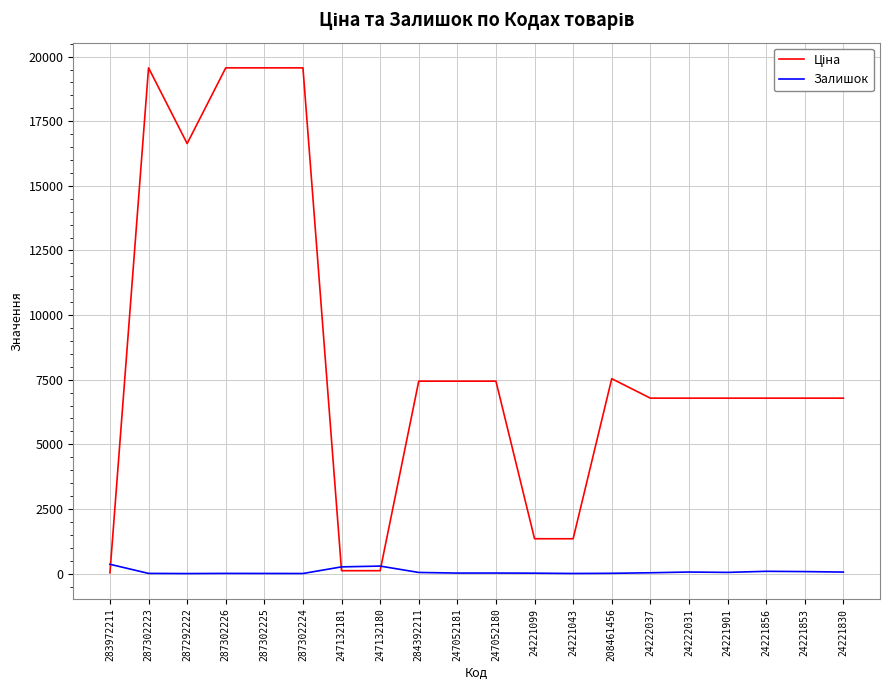

How many lines are shown in the chart?

2